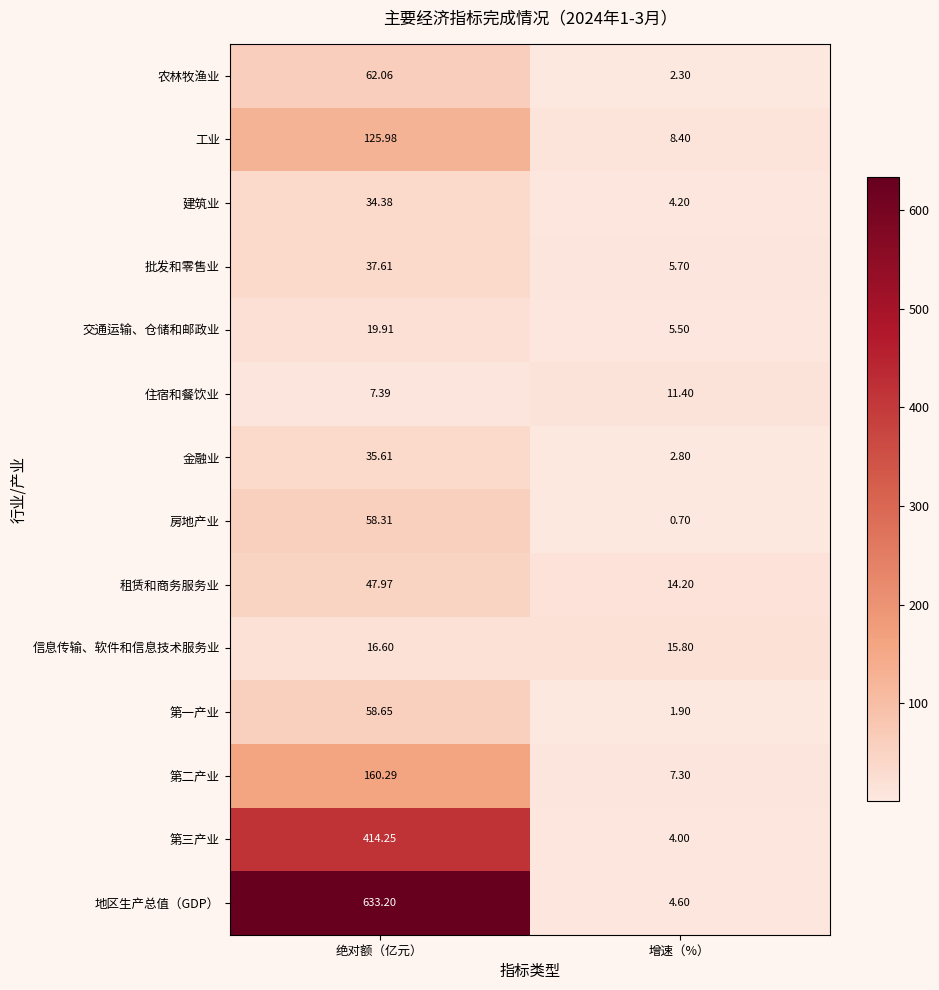

What is the maximum value shown in the chart?

633.2